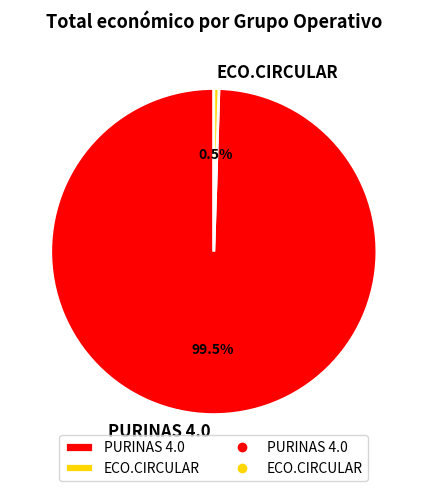

Between PURINAS 4.0 and ECO.CIRCULAR, which is larger?

PURINAS 4.0